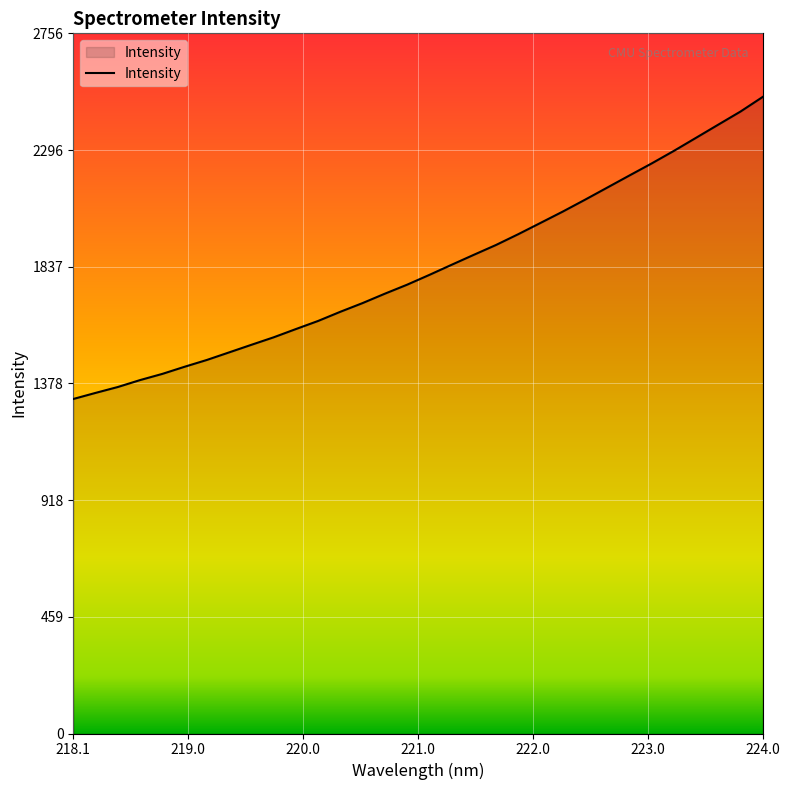

What is the difference between the maximum and minimum values?

1188.9